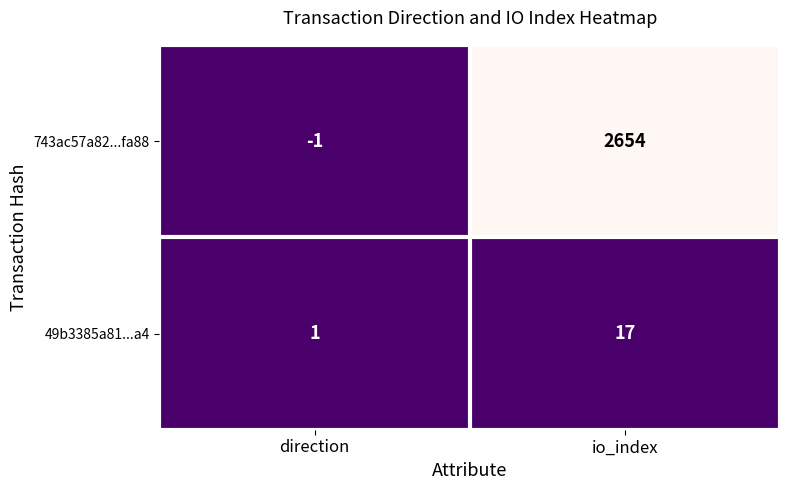

At how many categories does at least one series exceed 1591?

1